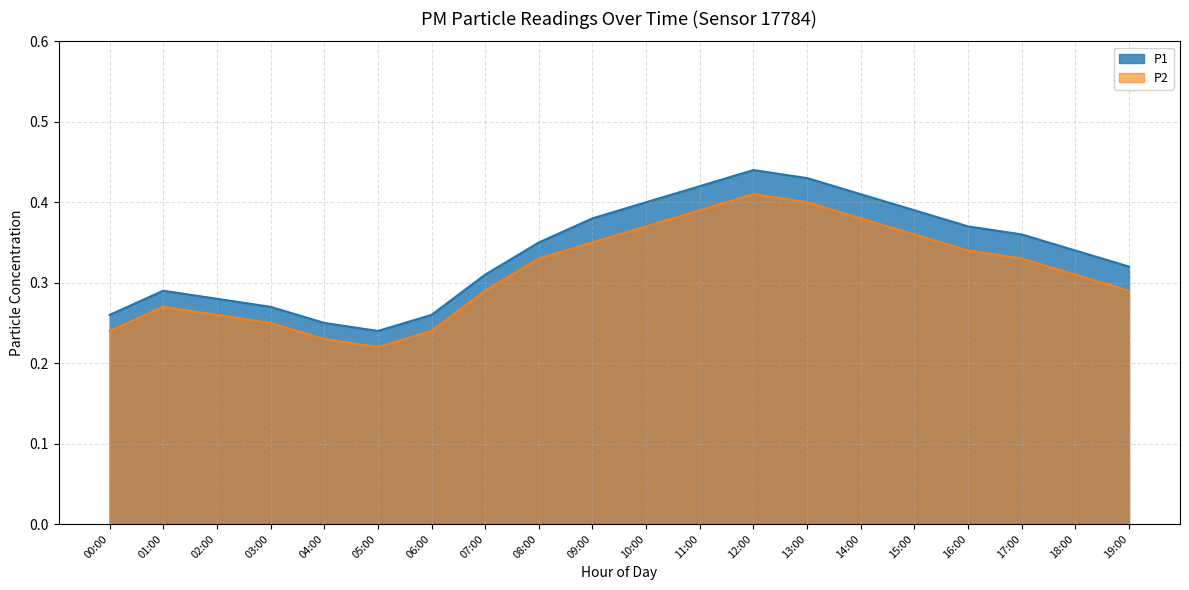

Between 19:00 and 12:00, which is larger?

12:00